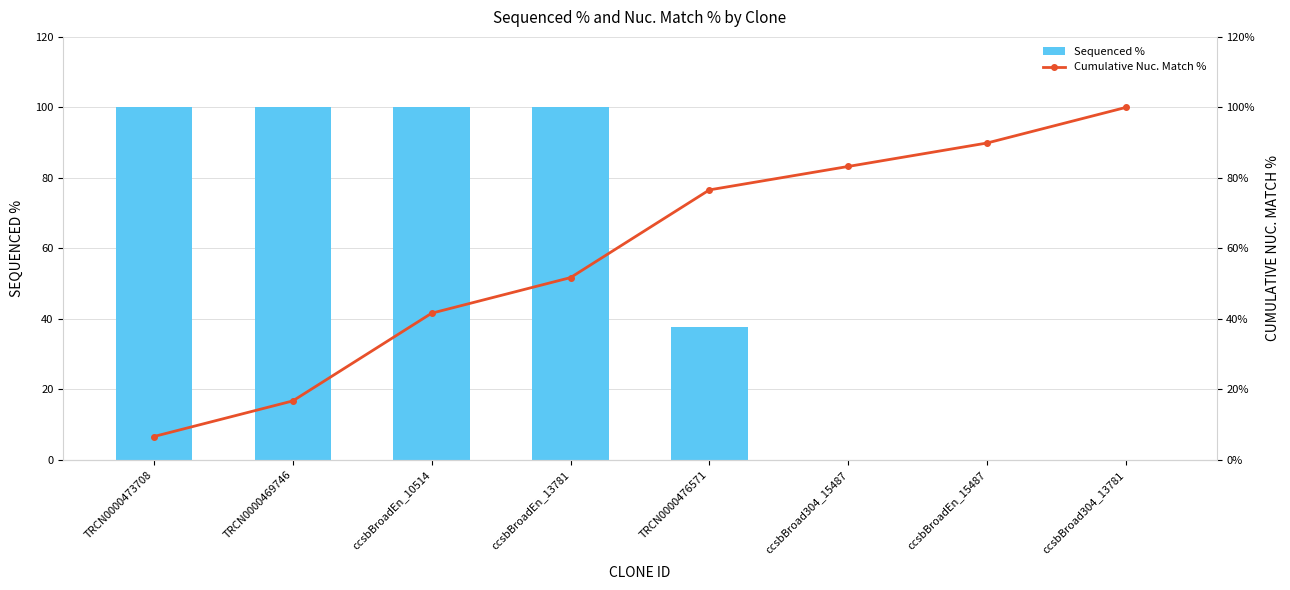

What is the average value of the Cumulative Nuc. Match % series?

58.3